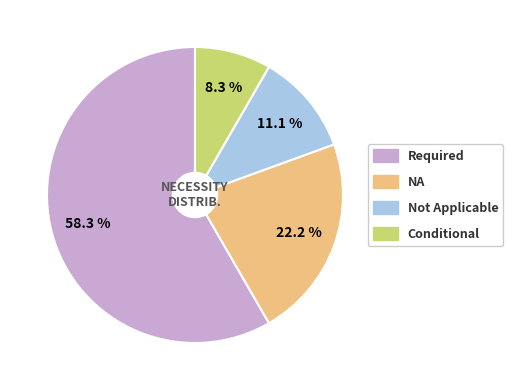

Between Required and NA, which is larger?

Required